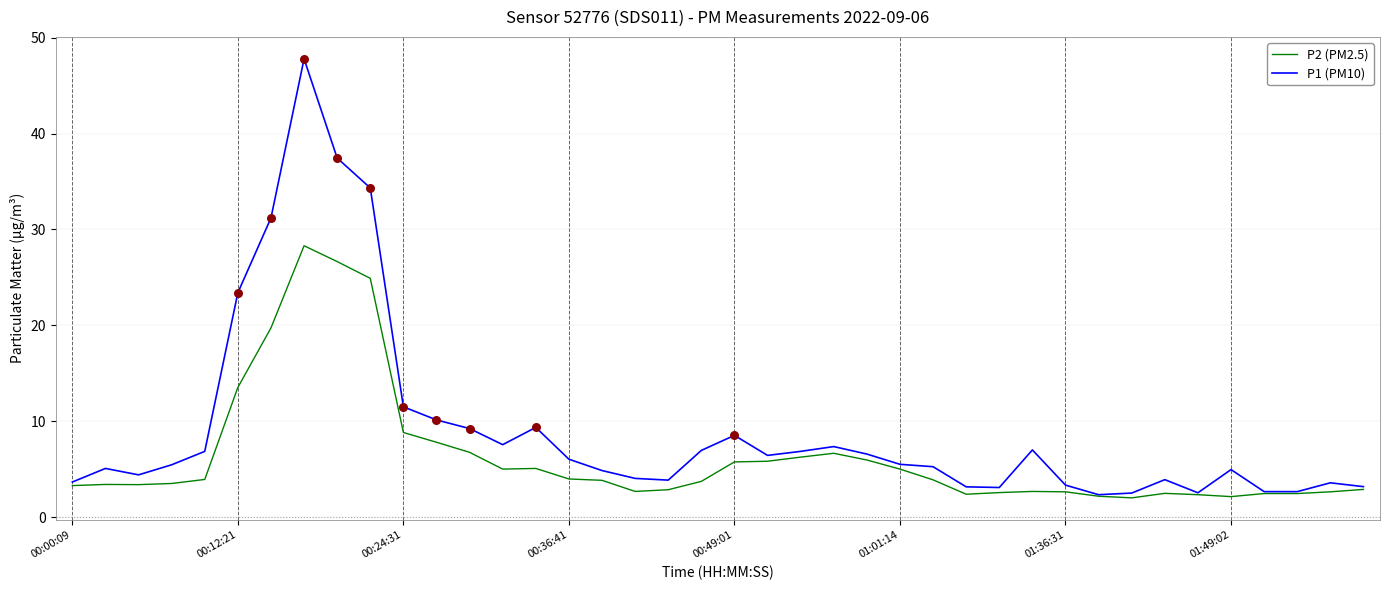

Which series has the largest total across all categories?

P1 (PM10)